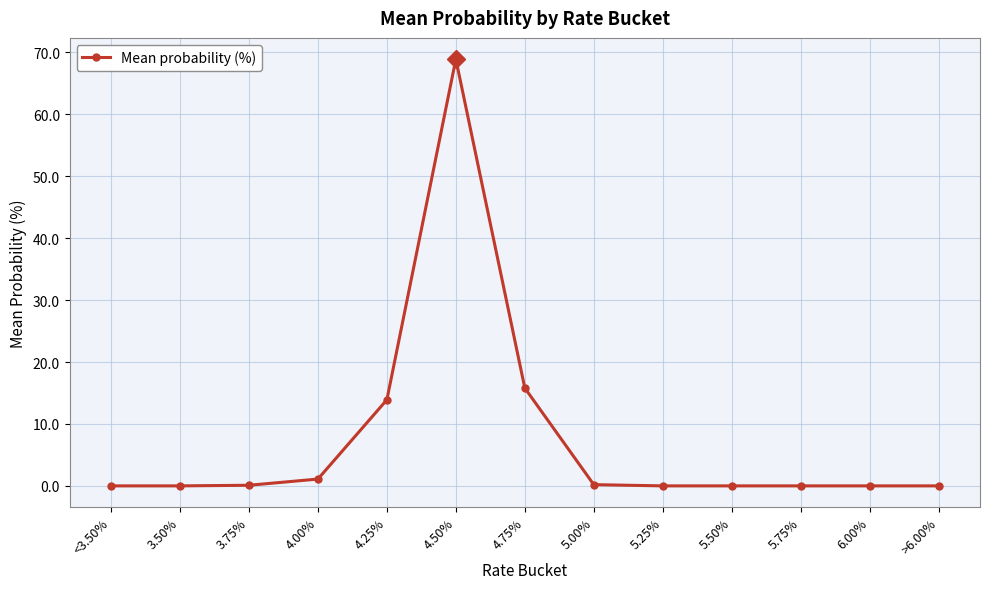

What is the value of the 6th point from the left?

68.9